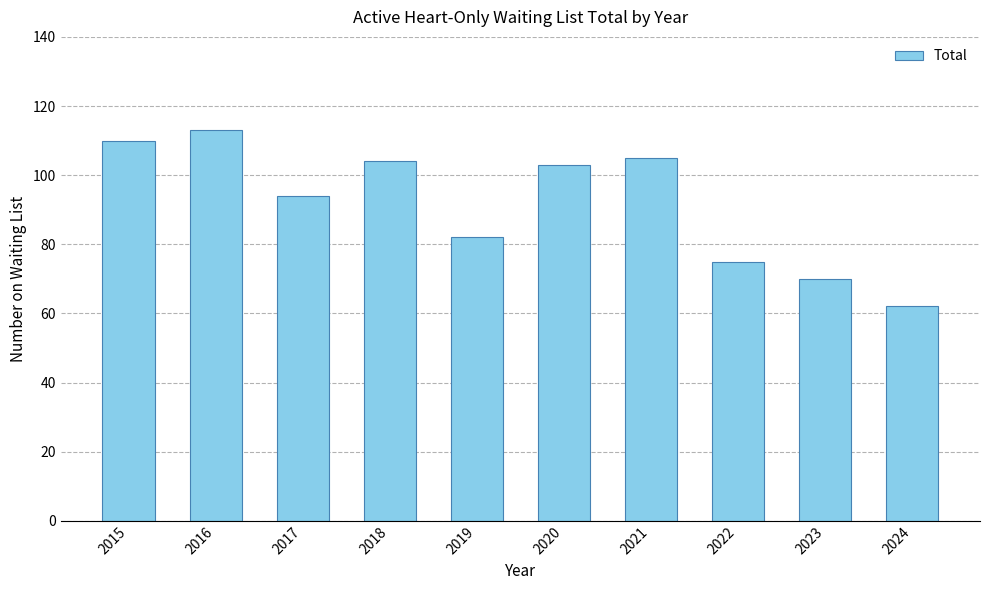

How many data points does each series have?

10